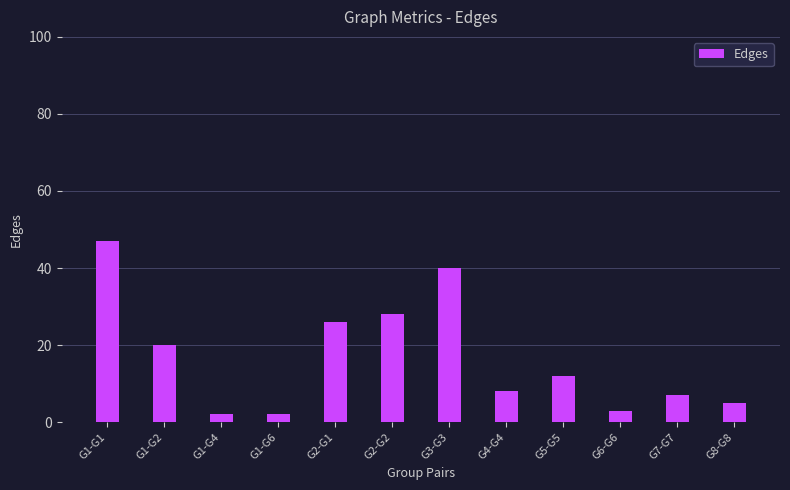

Count the number of data series in this chart.

1